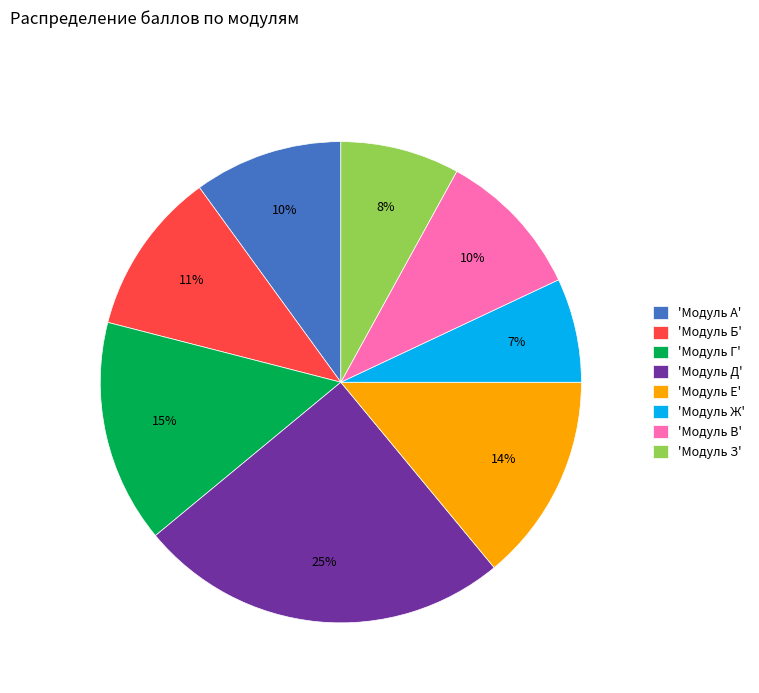

The 'Модуль Г' slice represents 15% of the pie. True or false?

True